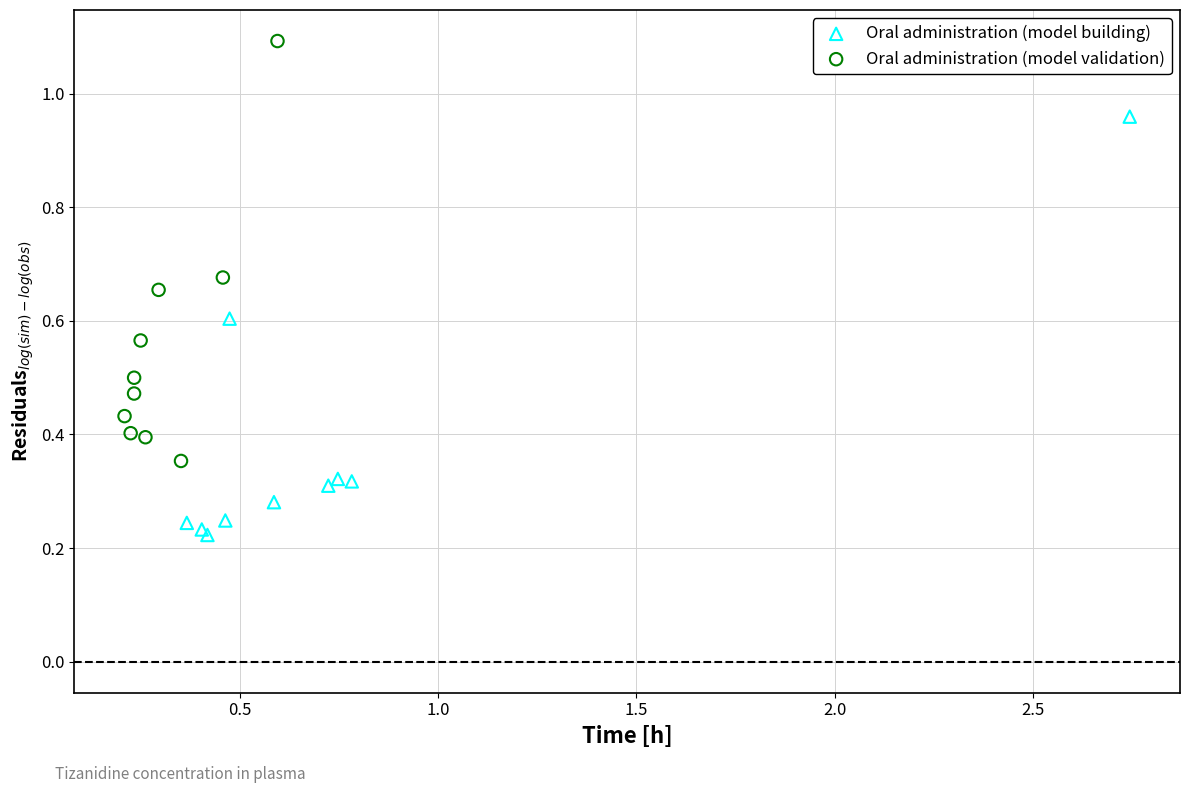

Which series reaches the maximum Y coordinate?

Oral administration (model validation)